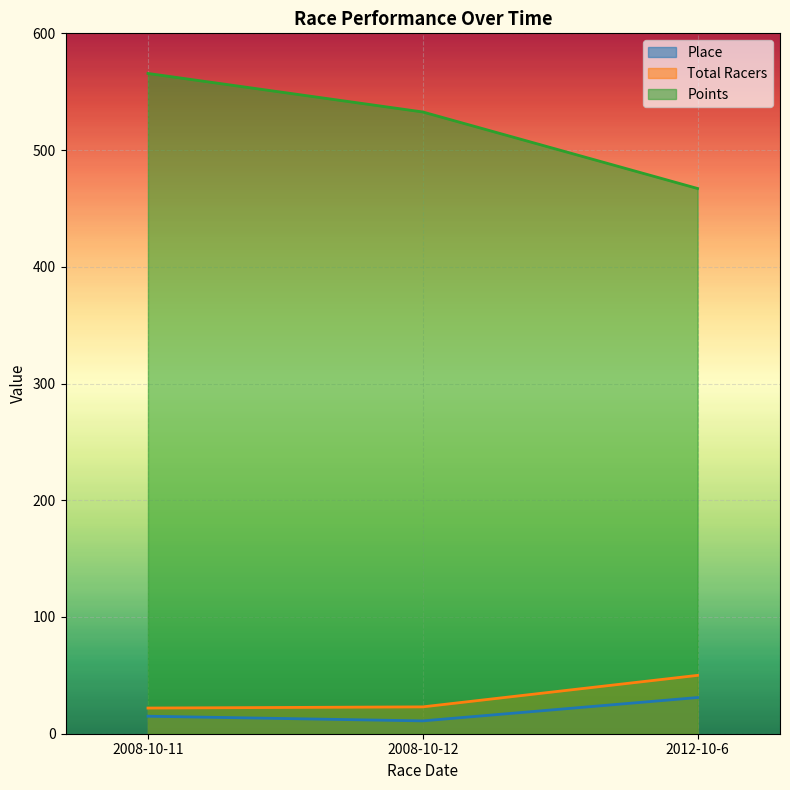

Reading left to right, what are all the values shown in this chart?

Place: 15.0	11.0	31.0
Total Racers: 22.0	23.0	50.0
Points: 565.6	532.6	467.1